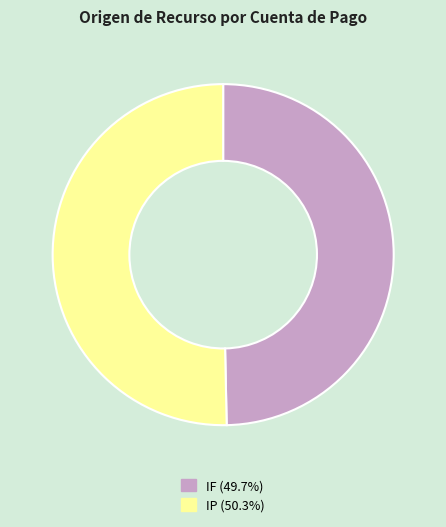

What is the smallest slice in the pie chart?

IF